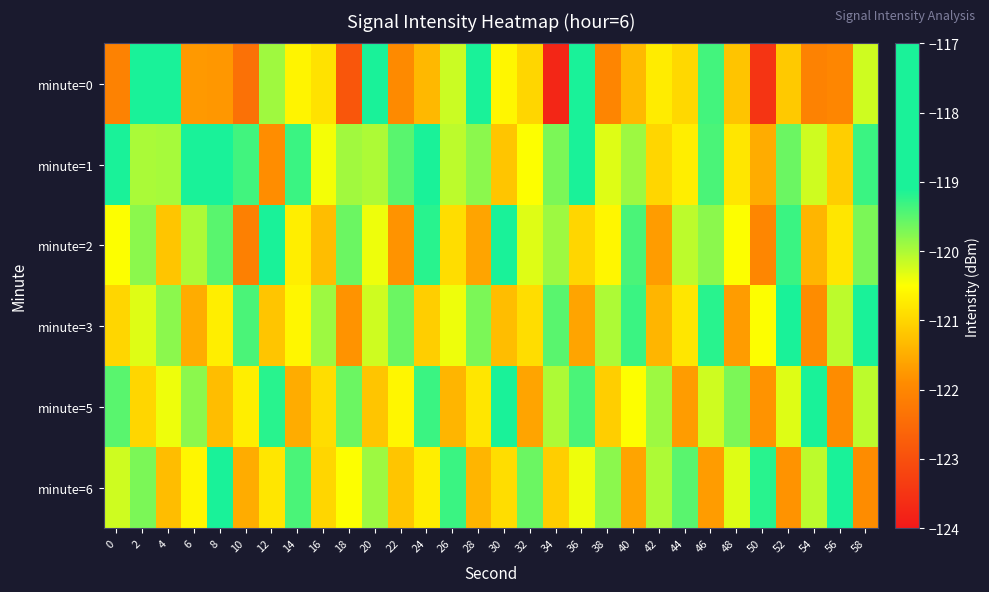

What is the spread (max minus min) of values at 42?

1.8